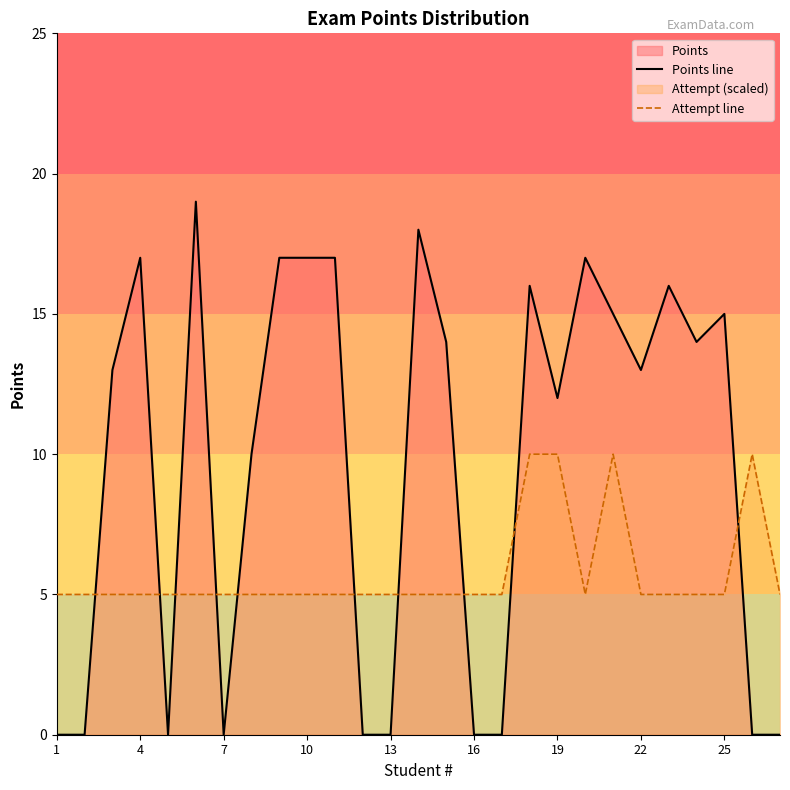

Rank the series by their average value, from lowest to highest.

Attempt line, Points line